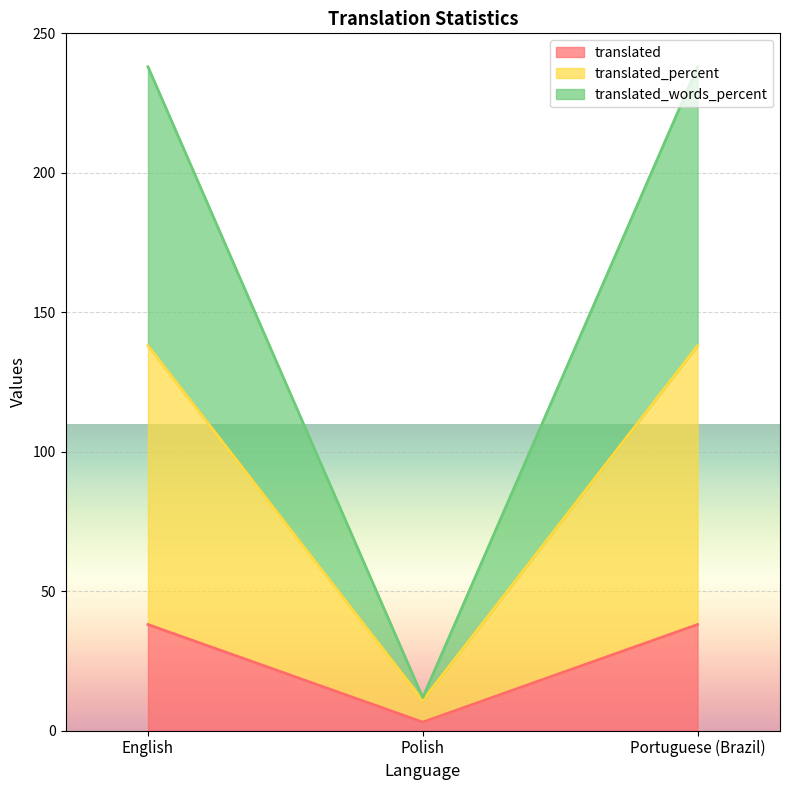

Which category has the lowest value in the translated series?

Polish